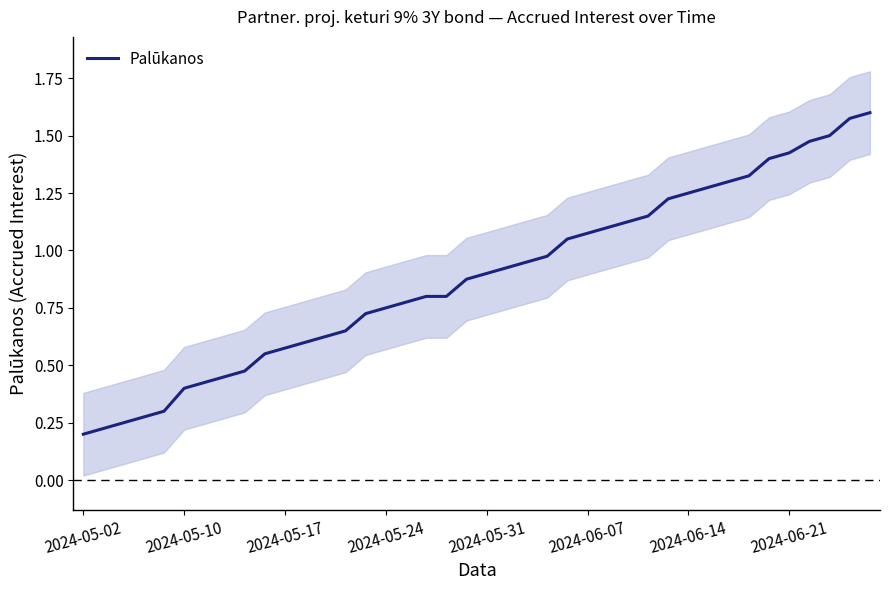

Does the chart have visible grid lines?

No